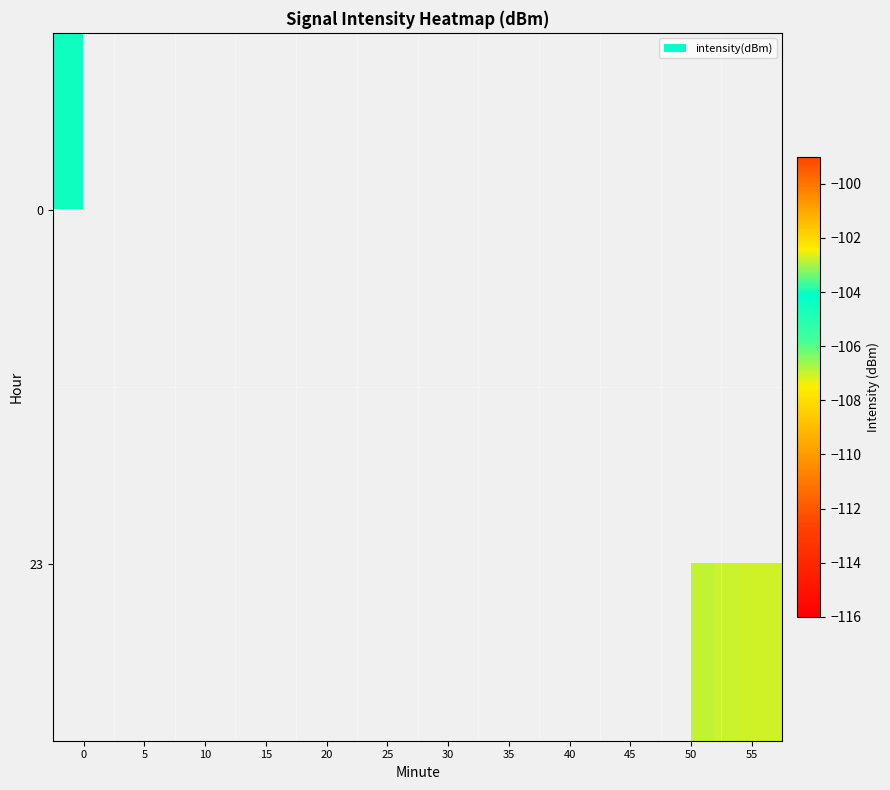

At which category does the chart reach its minimum across all series?

55